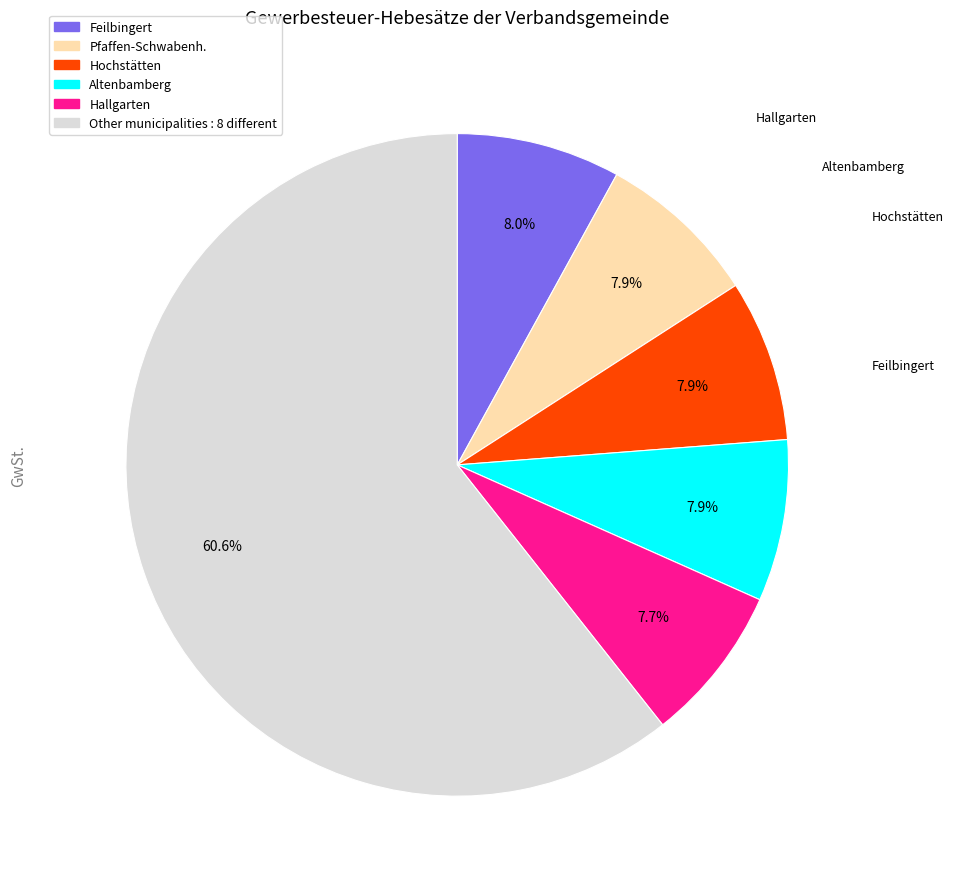

Is there a majority slice in this chart?

Yes